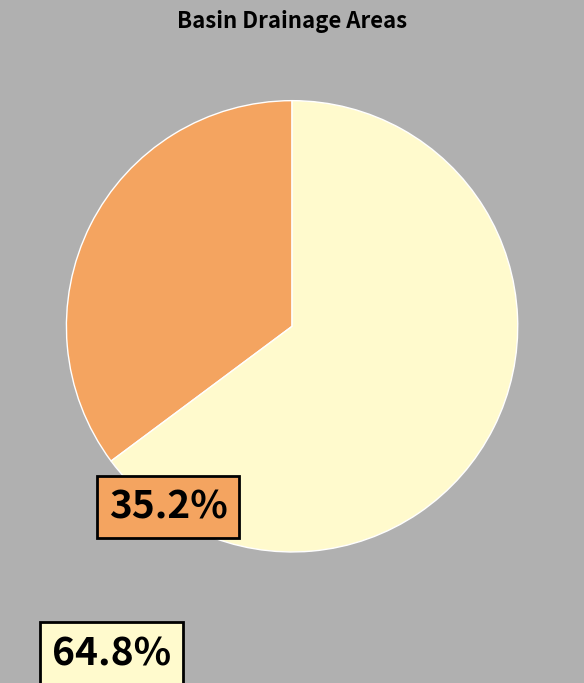

Is there any slice that represents more than half of the pie?

Yes